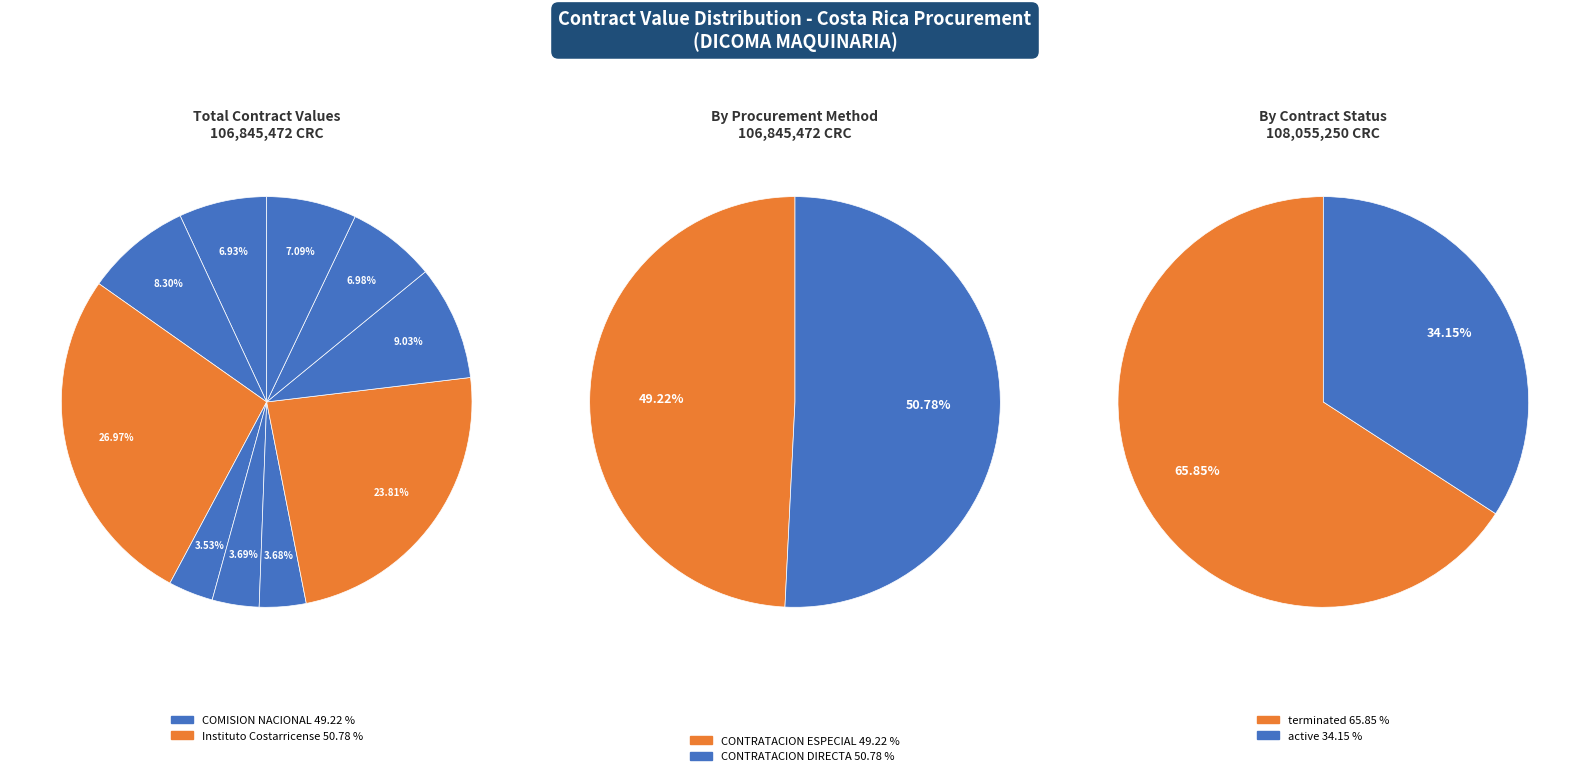

Is there a majority slice in this chart?

No